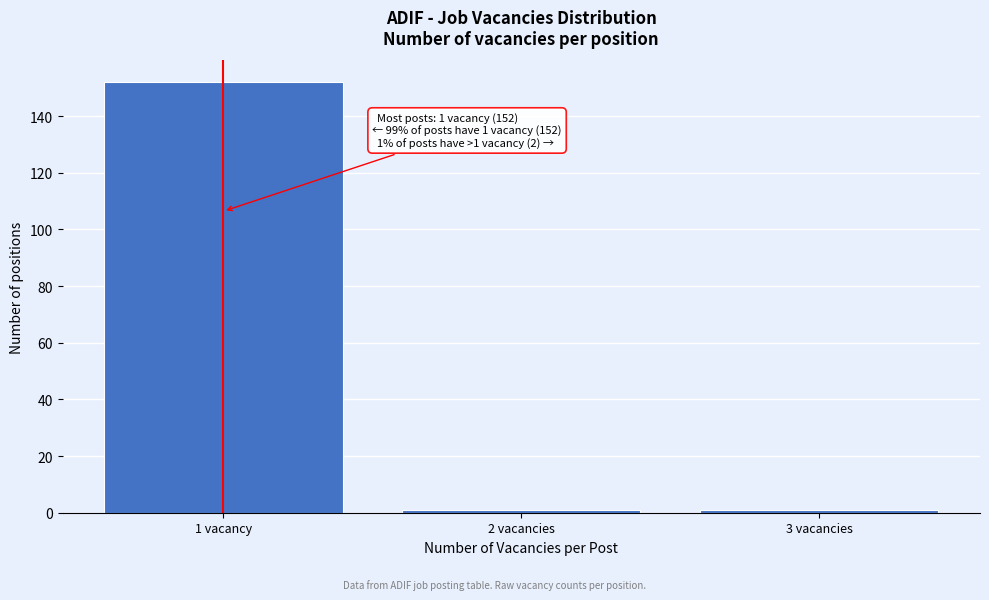

Reading left to right, list all the values displayed in this chart.

152	1	1